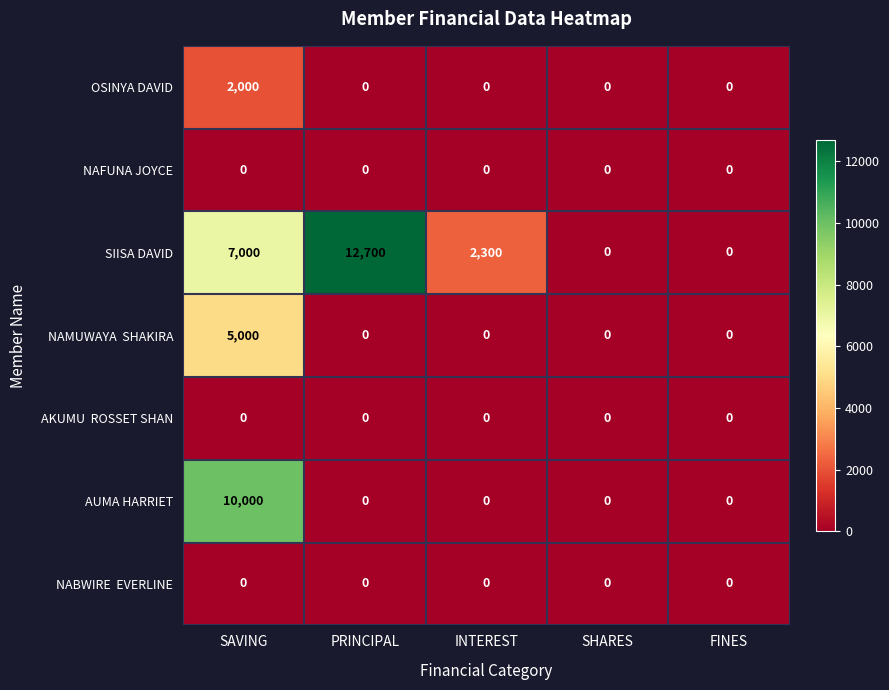

The value of SIISA DAVID at INTEREST is 893. True or false?

False